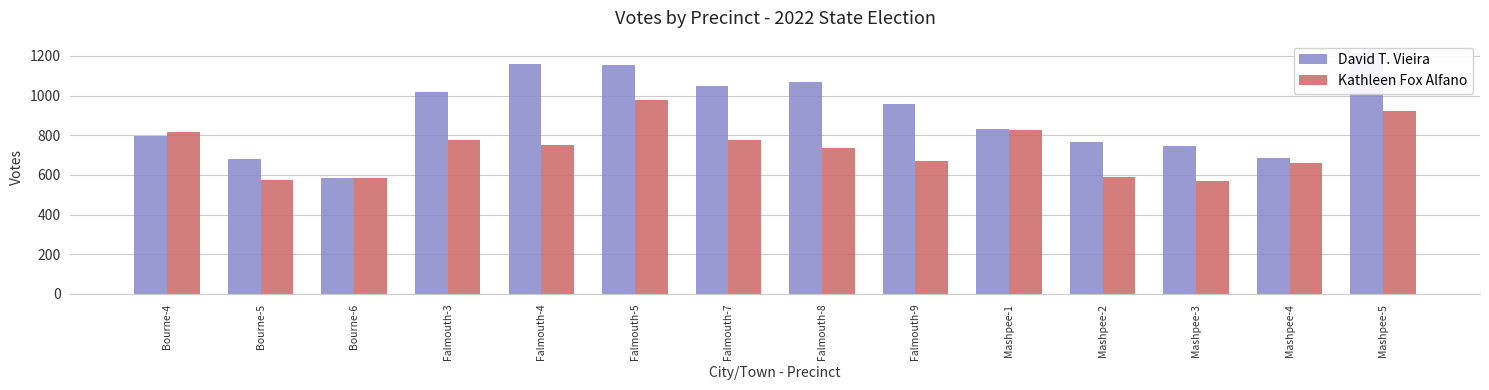

The Kathleen Fox Alfano series shows 497 at Mashpee-1. True or false?

False